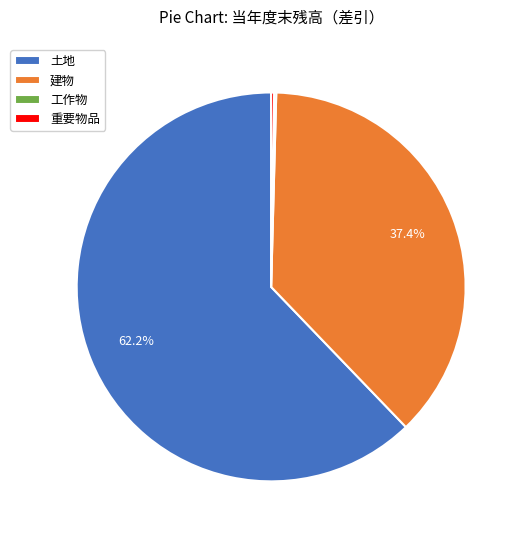

Do 土地 and 建物 together represent more than half of the pie?

Yes